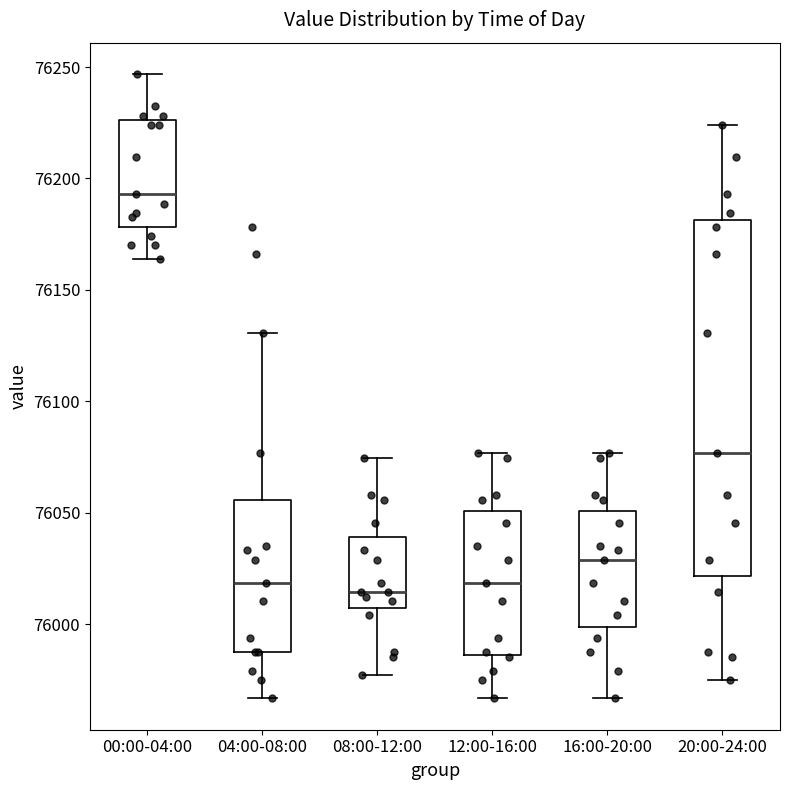

Which box is the tallest, from its lower edge to its upper edge?

20:00-24:00